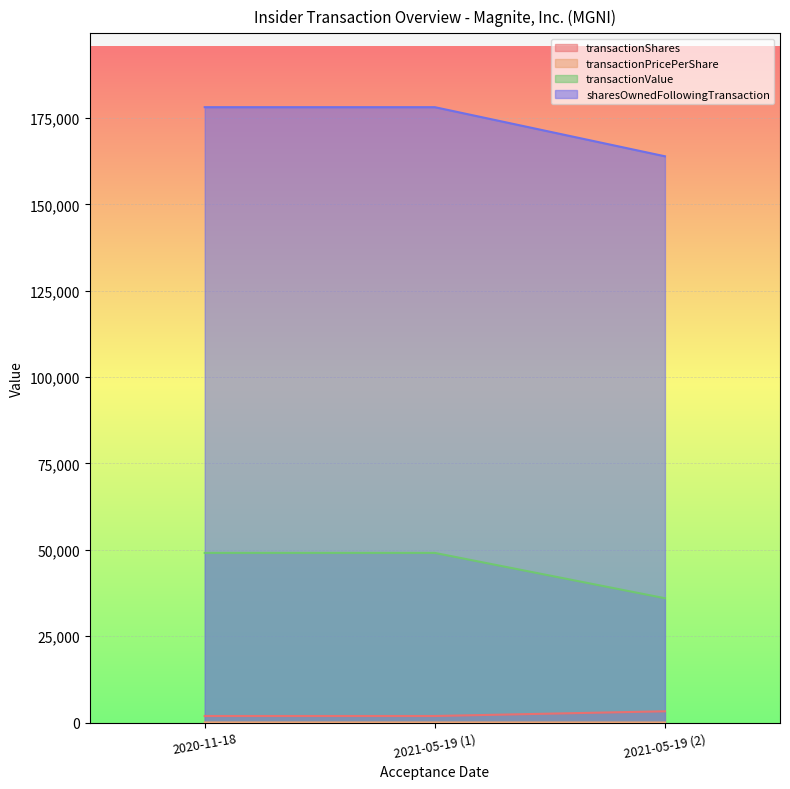

What is the approximate value of transactionShares at 2021-05-19 (1)?

1890.0